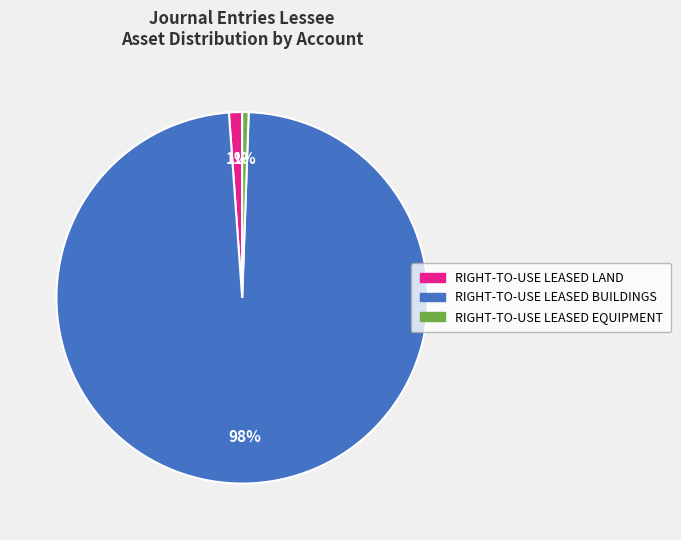

To the nearest percent, what is the average slice percentage?

33%